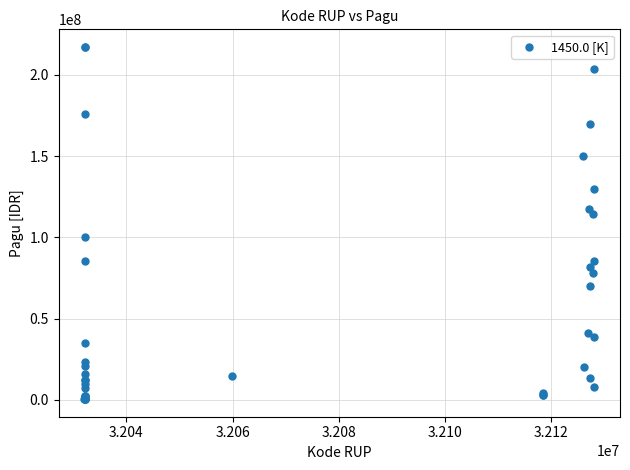

What Y value in the scatter plot is closest to 108830000?

114296000